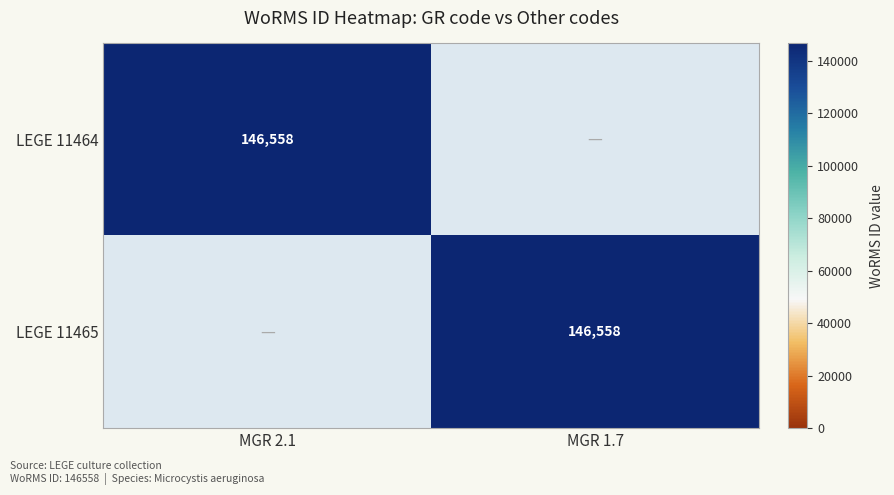

The value of LEGE 11465 at MGR 1.7 is 234123. True or false?

False